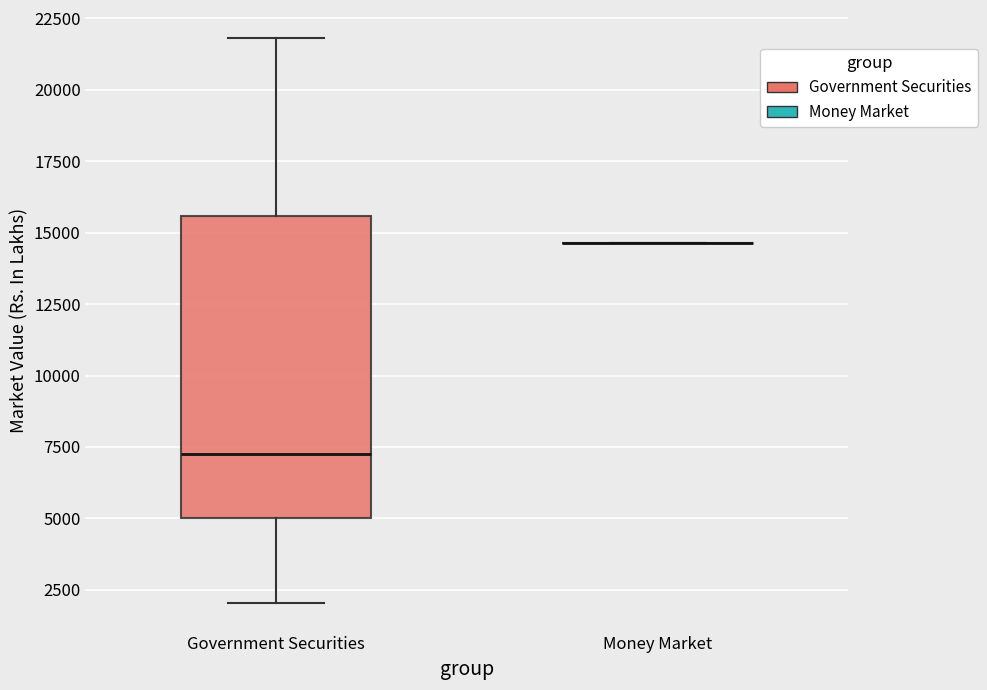

Comparing the boxes themselves (not the whiskers), which one is the tallest?

Government Securities